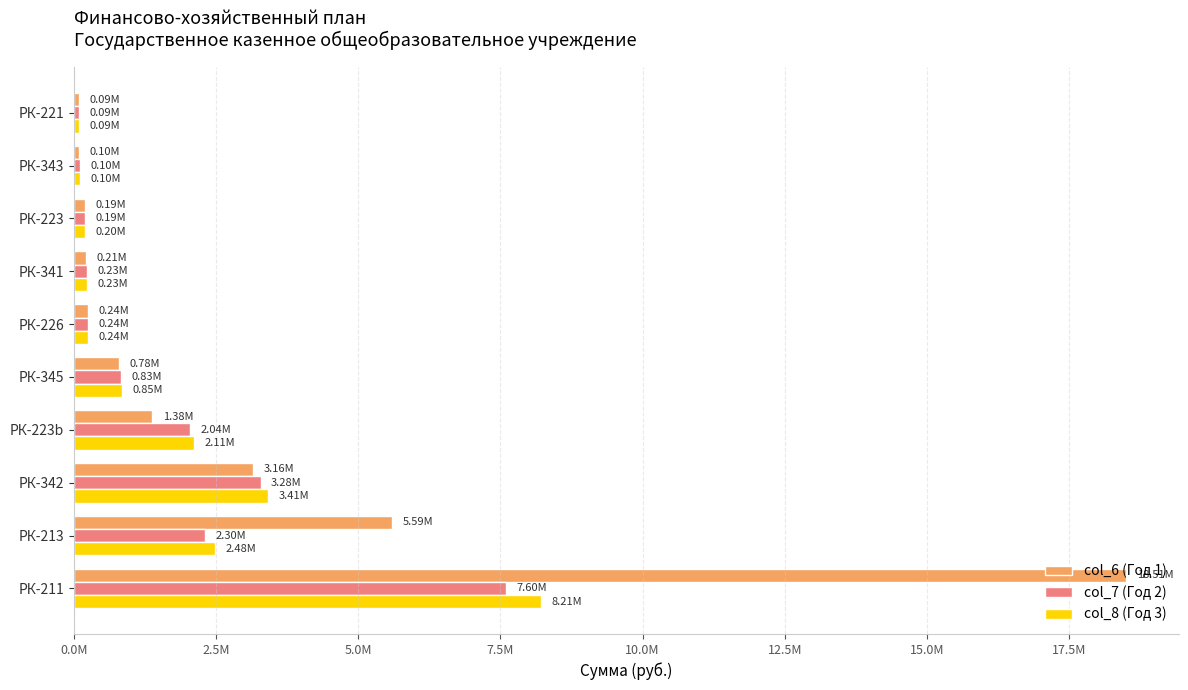

How many data points in col_6 (Год 1) are less than 784400?

5